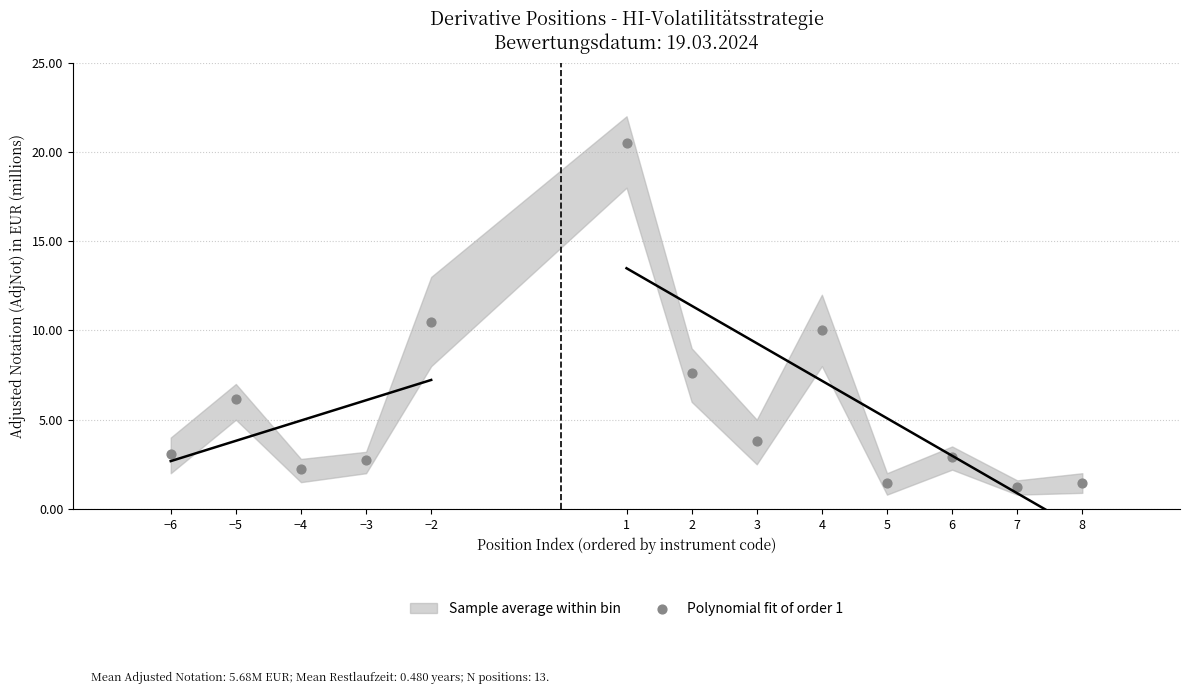

What is the range of X values (max minus min)?

14.0